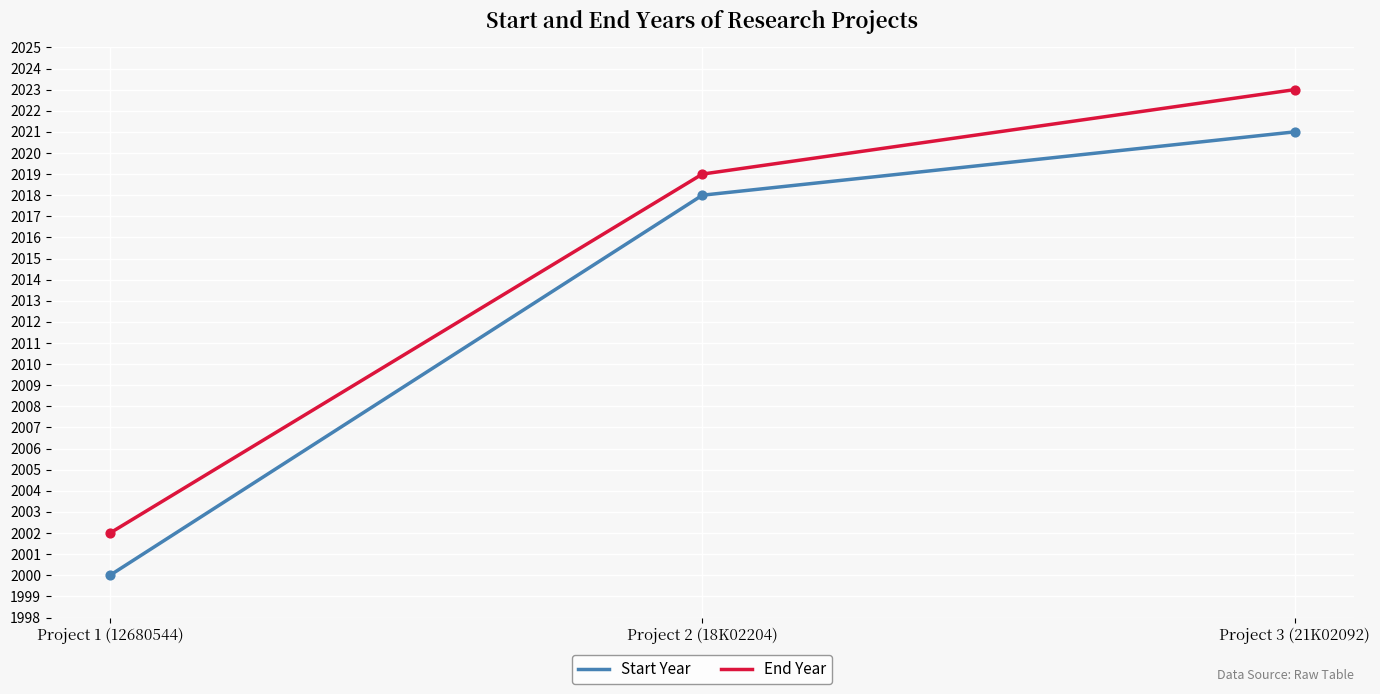

At how many categories does at least one series exceed 2018?

2